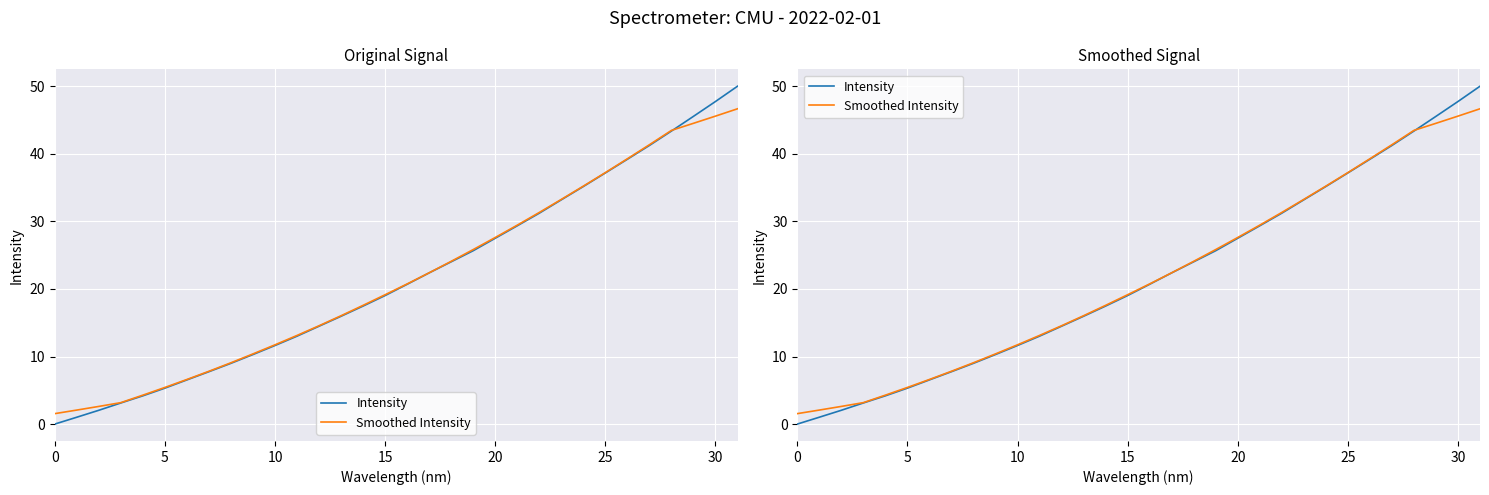

The Intensity series shows 29.5 at 14. True or false?

False